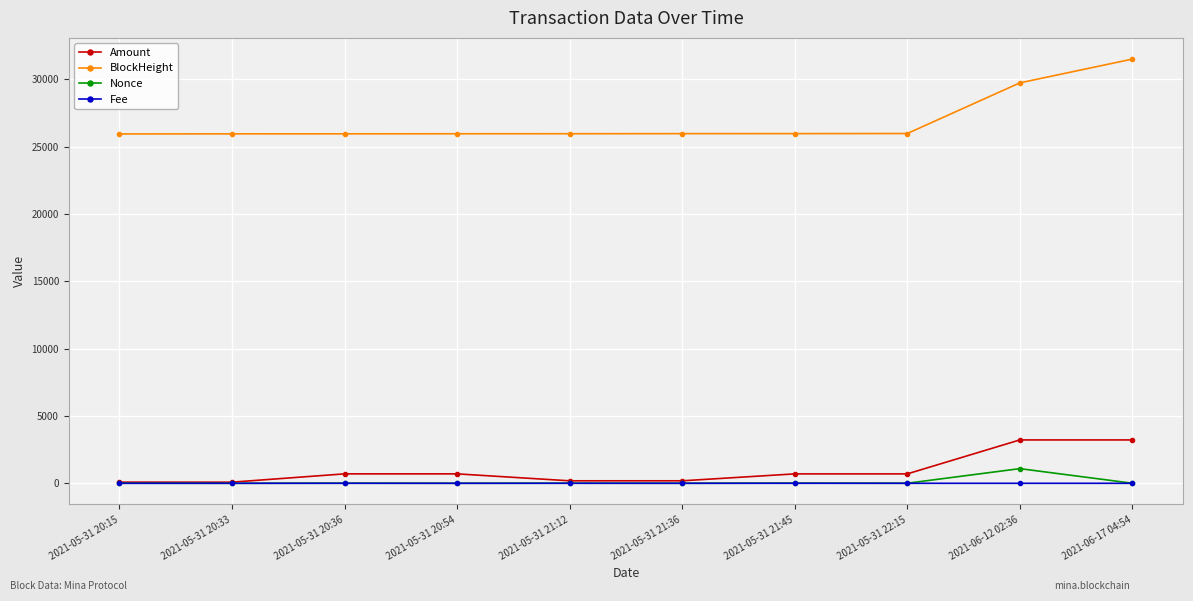

True or false: BlockHeight and Fee cross at least once.

False